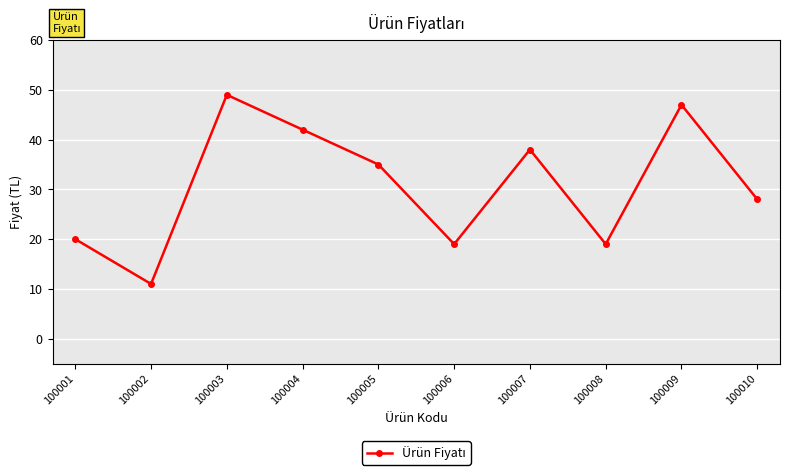

Where is the first local minimum?

100002